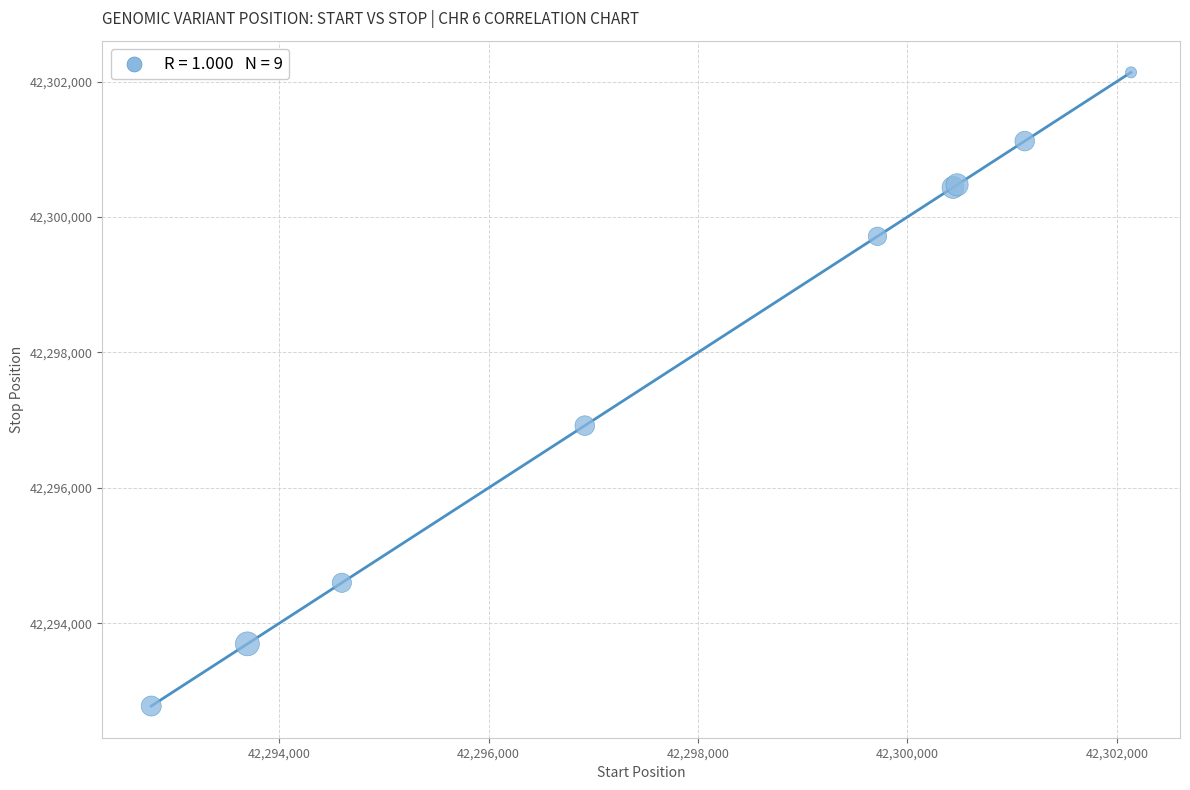

What Y value in the scatter plot is closest to 42297458?

42296920